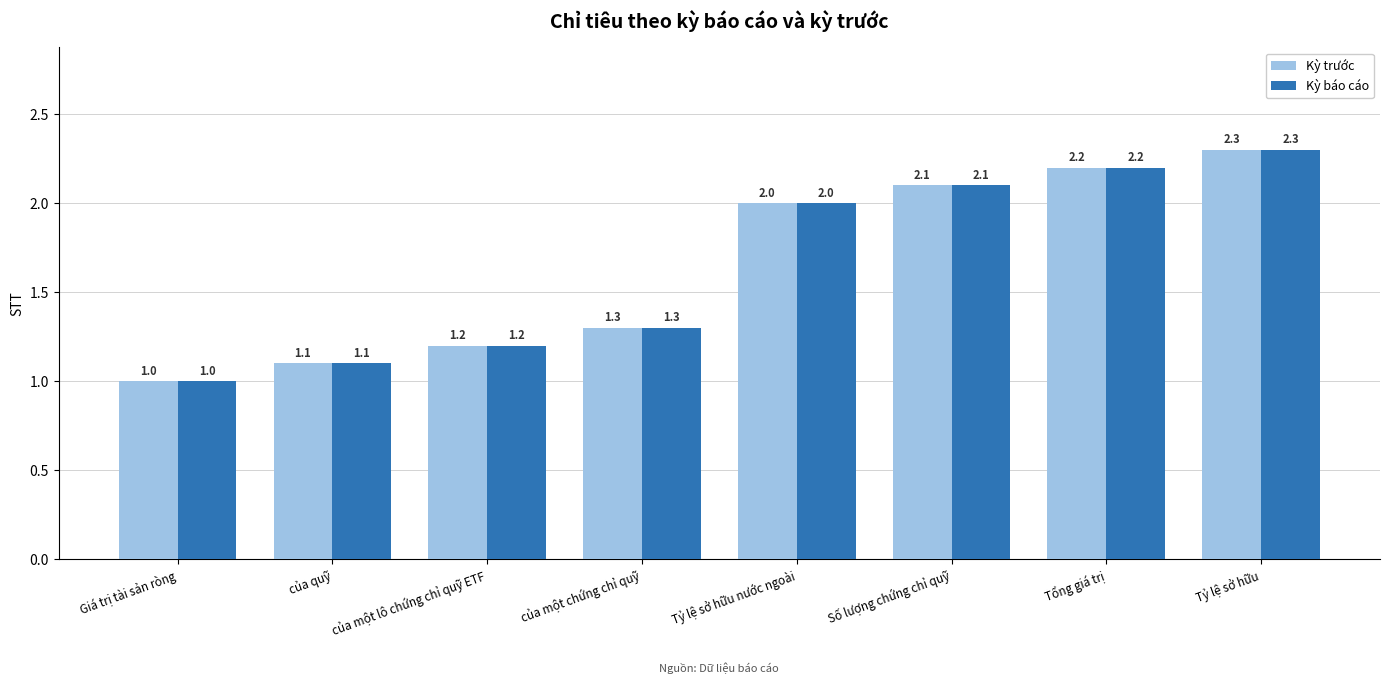

What is the difference between the Kỳ trước values at của một lô chứng chỉ quỹ ETF and Tỷ lệ sở hữu?

1.1